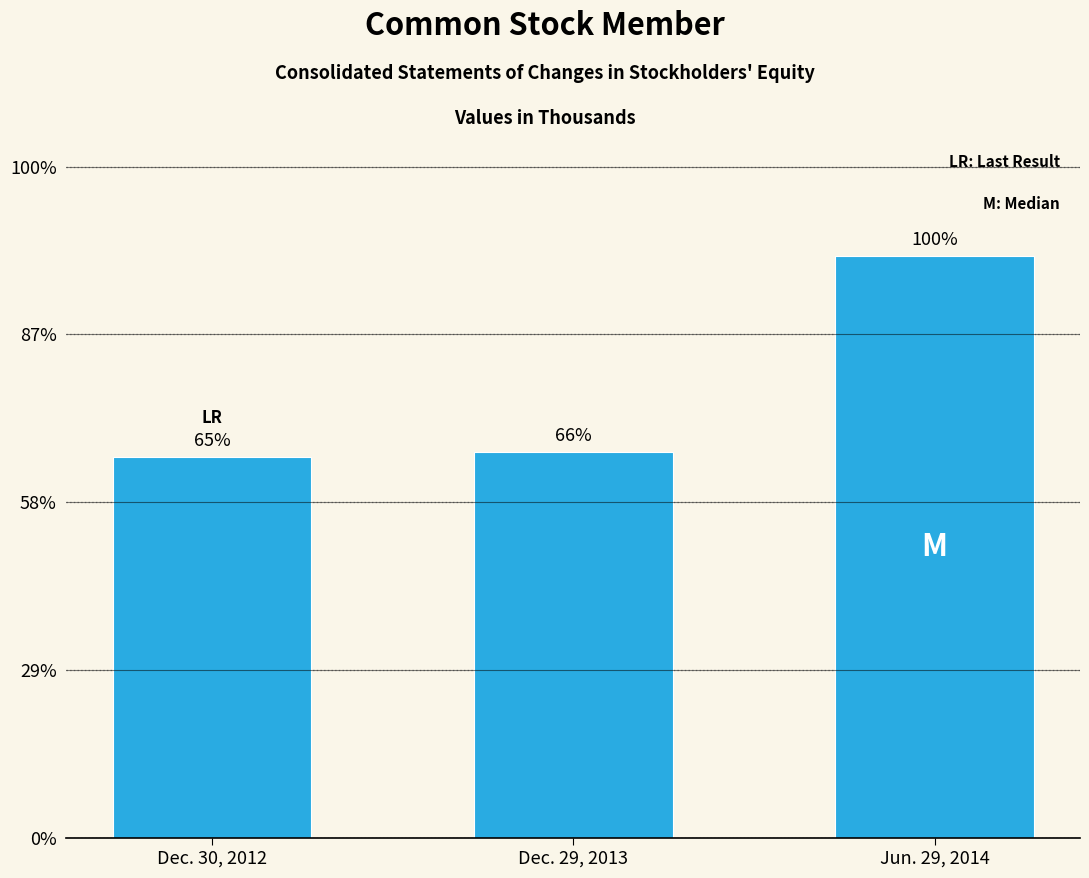

How many bars are there in total?

3